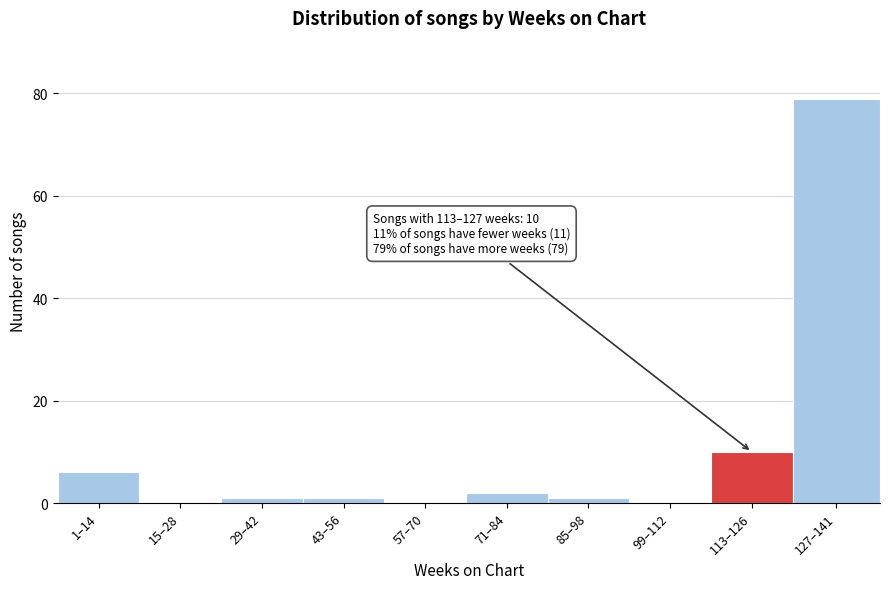

Reading left to right, what are all the values shown in this chart?

1–14=6	15–28=0	29–42=1	43–56=1	57–70=0	71–84=2	85–98=1	99–112=0	113–126=10	127–141=79